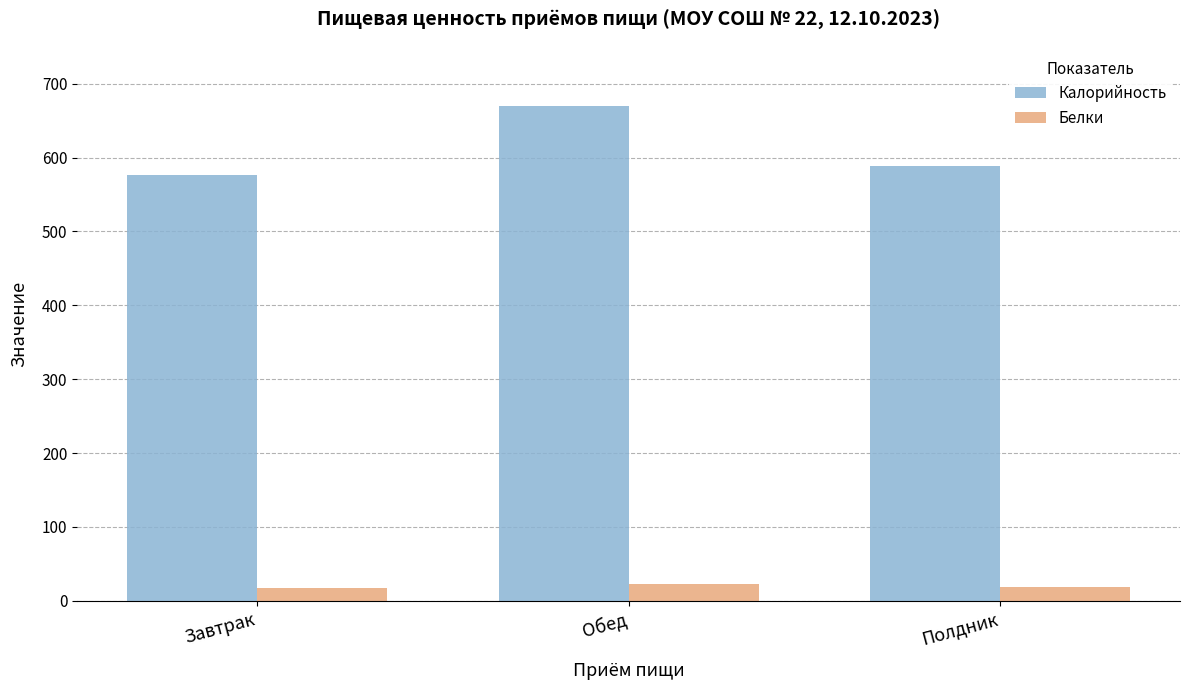

How many values in the Калорийность series are below 589?

1